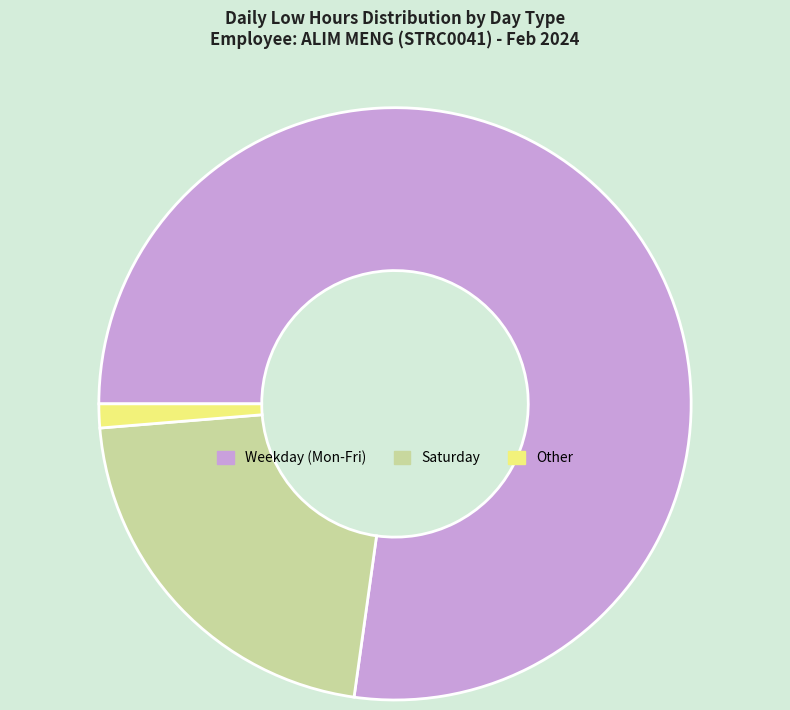

True or false: Saturday accounts for 32% of the total.

False